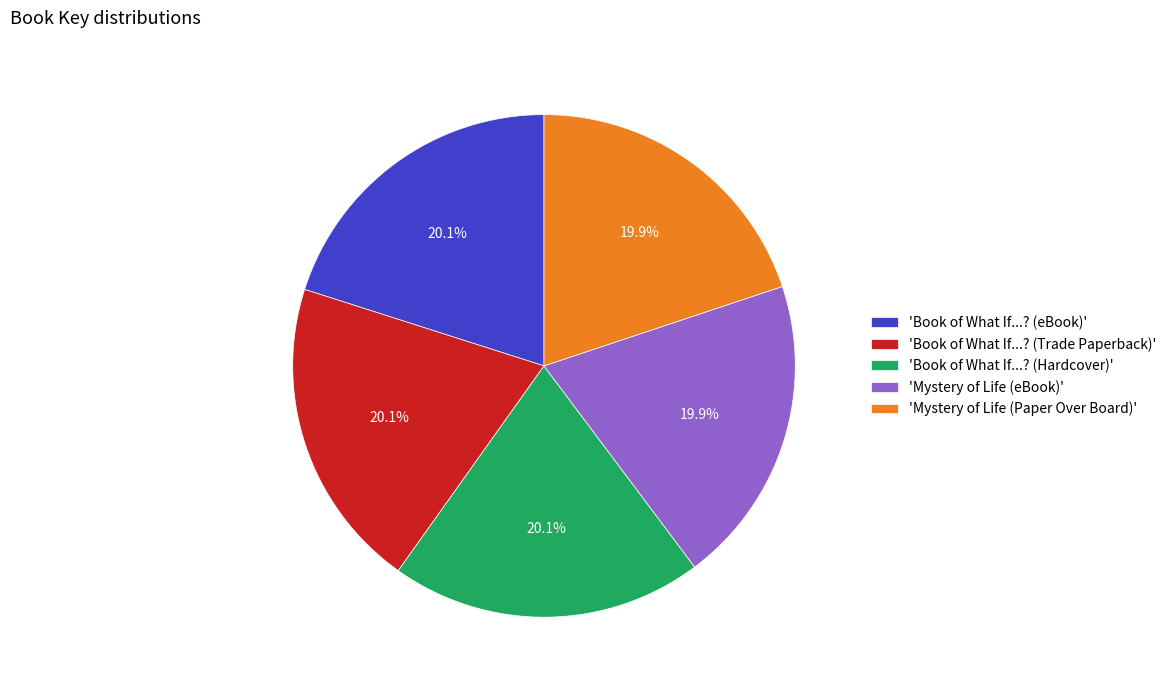

Is there a majority slice in this chart?

No